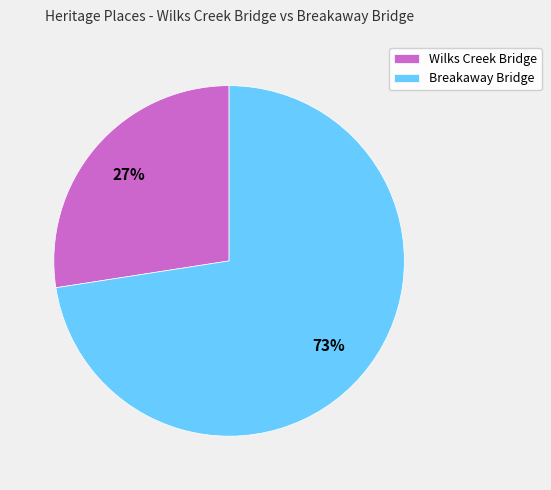

Which has a higher value, Wilks Creek Bridge or Breakaway Bridge?

Breakaway Bridge